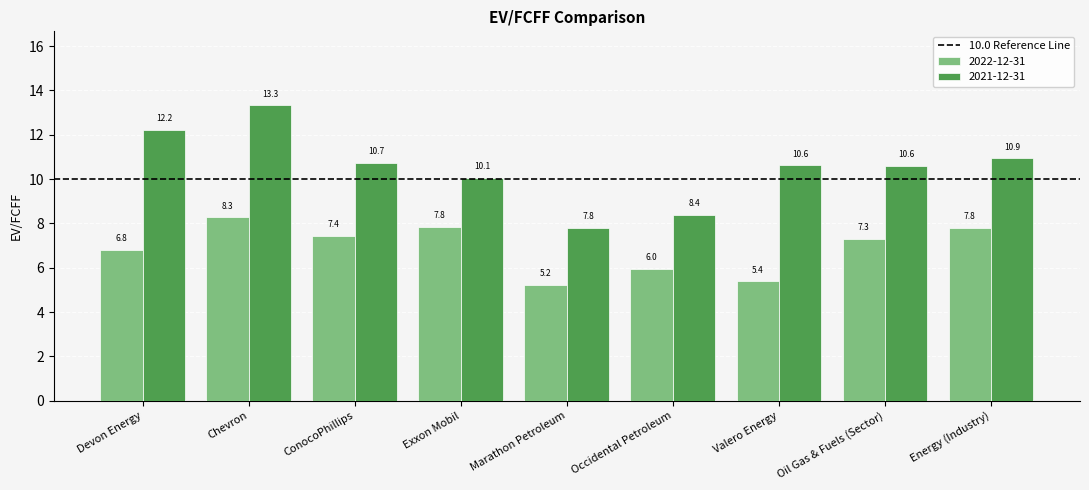

True or false: 2022-12-31 has a value of 13.5 at Energy (Industry).

False